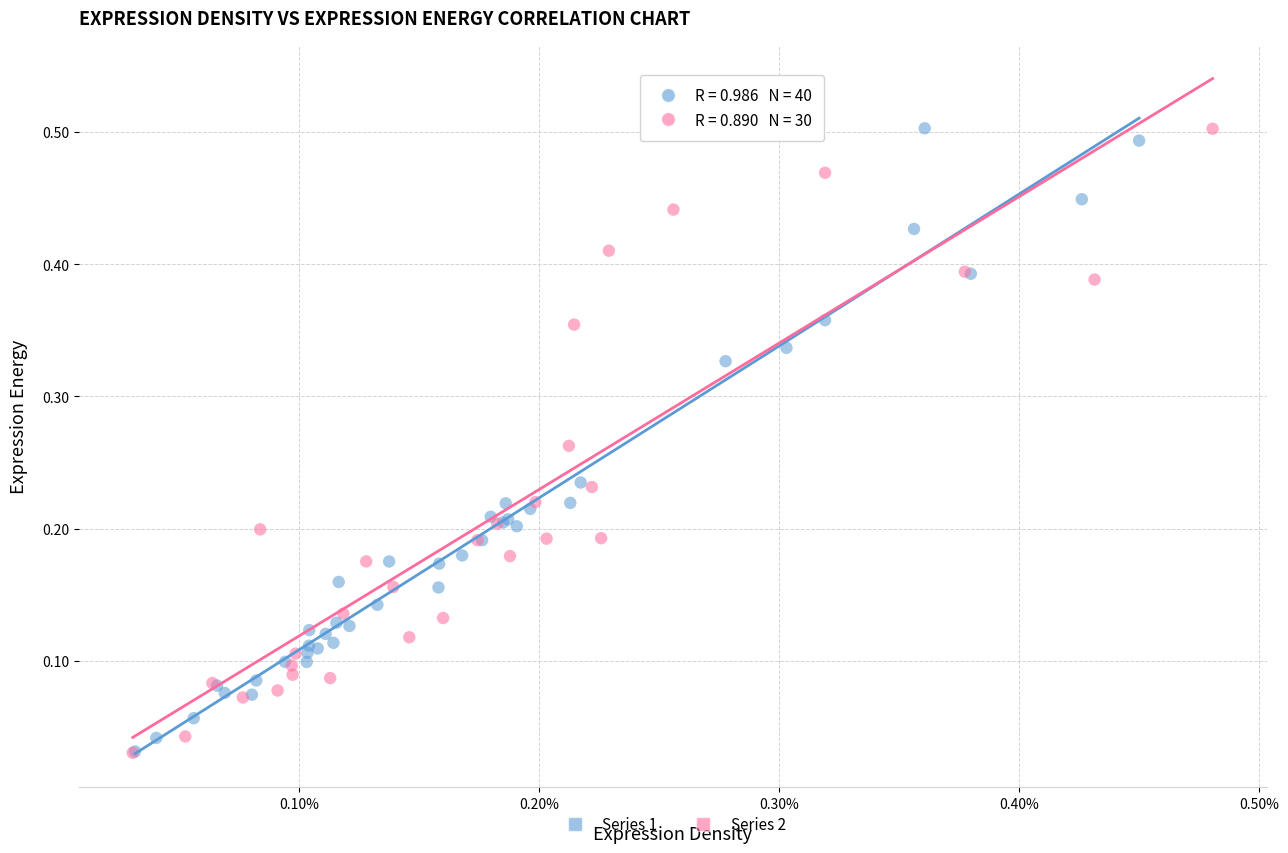

What are all the series names shown in the legend?

Series 1, Series 2